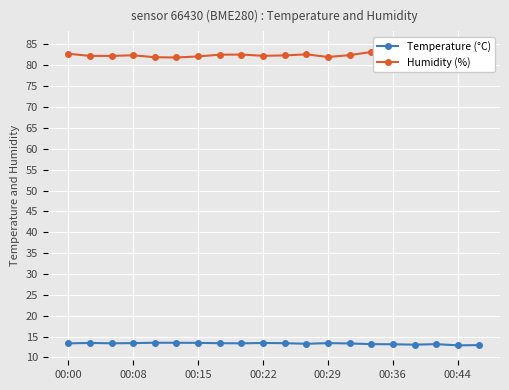

The Temperature (°C) series shows 8.5 at 00:08. True or false?

False